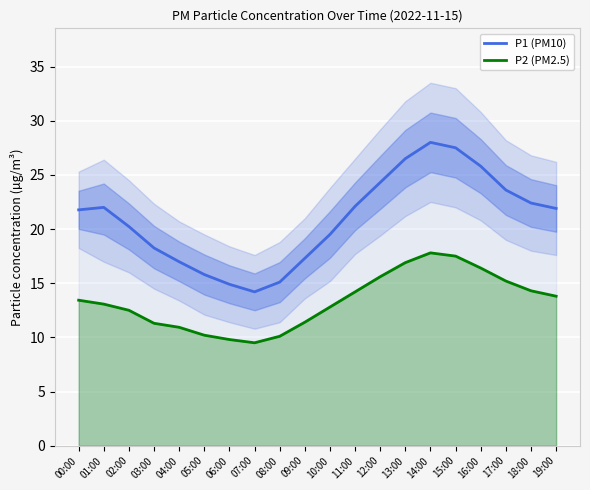

True or false: P2 (PM2.5) and P1 (PM10) cross at least once.

False